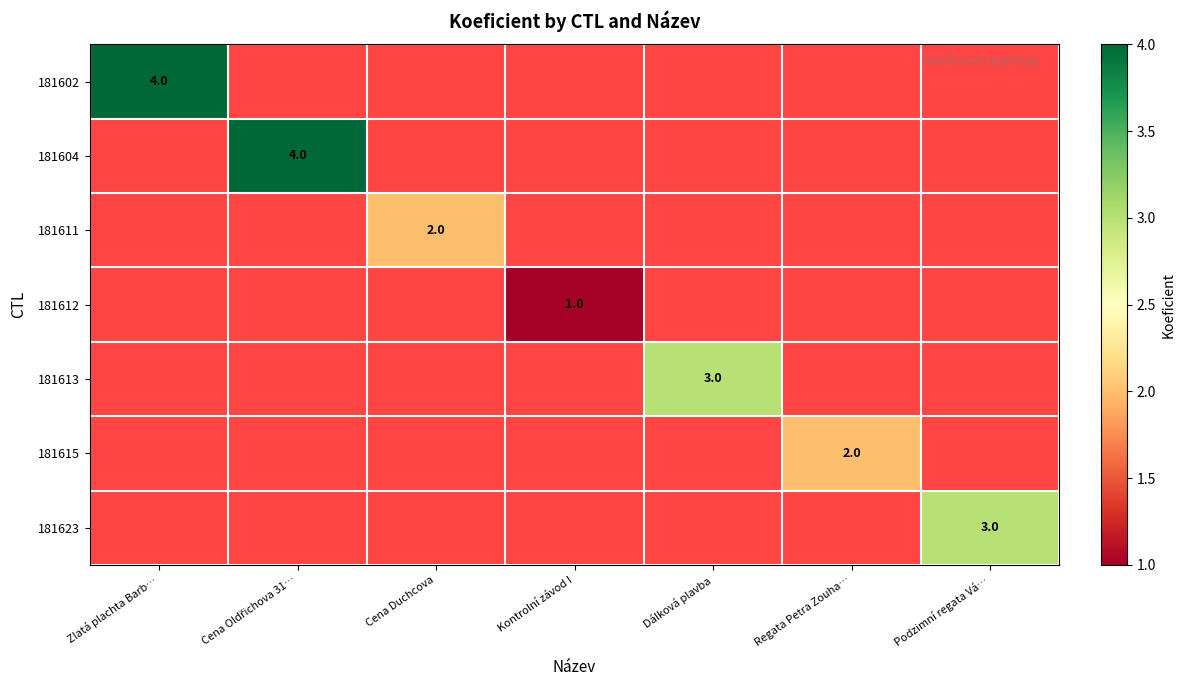

How many data points does each series have?

7